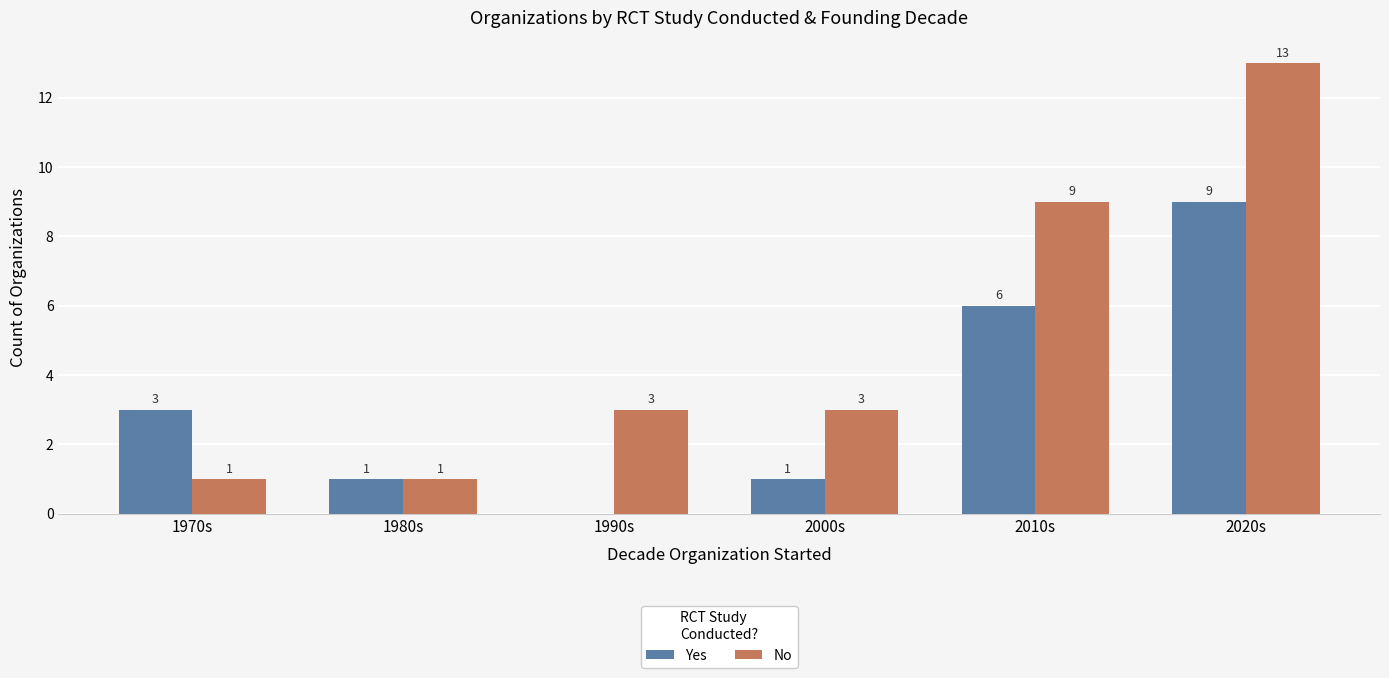

What is the difference between the No values at 2020s and 2010s?

4